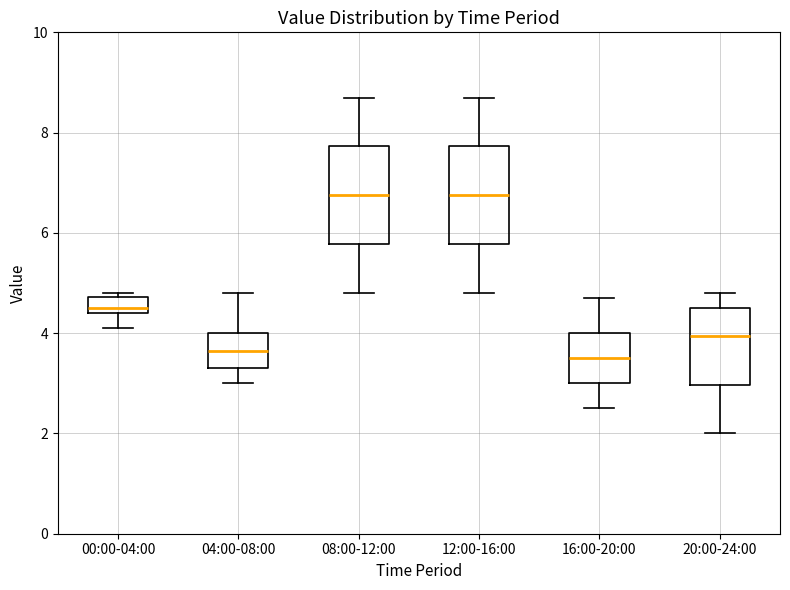

Reading left to right, read every box against the y-axis: the position of its median line, the range the box covers, and the ends of its whiskers. The values are not printed on the chart, so give them approximately, as read against the axis.

00:00-04:00: median 4.6, box 4.4 to 4.8, whiskers 4.2 to 4.8 (just above the box's upper edge)
04:00-08:00: median 3.6, box 3.4 to 4.0, whiskers 3.0 to 4.8
08:00-12:00: median 6.8, box 5.8 to 7.8, whiskers 4.8 to 8.8
12:00-16:00: median 6.8, box 5.8 to 7.8, whiskers 4.8 to 8.8
16:00-20:00: median 3.6, box 3.0 to 4.0, whiskers 2.6 to 4.8
20:00-24:00: median 4.0, box 3.0 to 4.6, whiskers 2.0 to 4.8